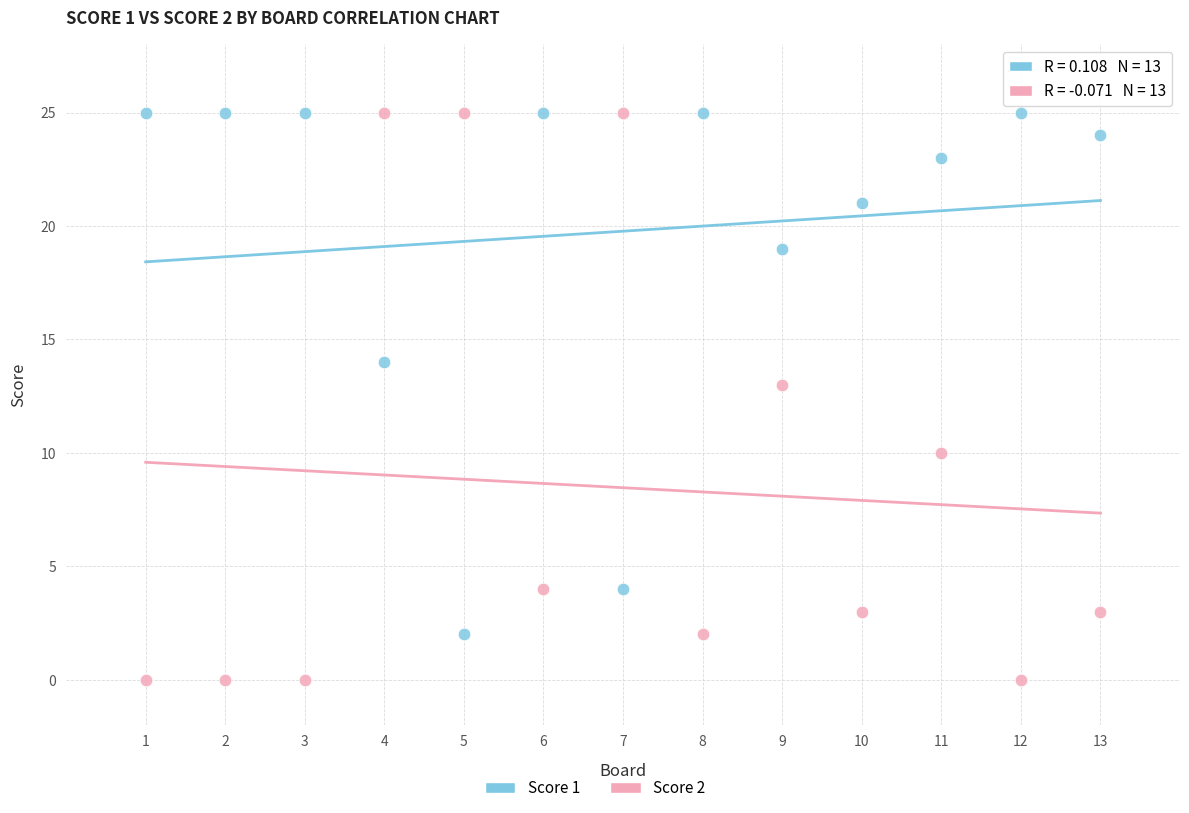

Across all series, what Y value is closest to 12?

13